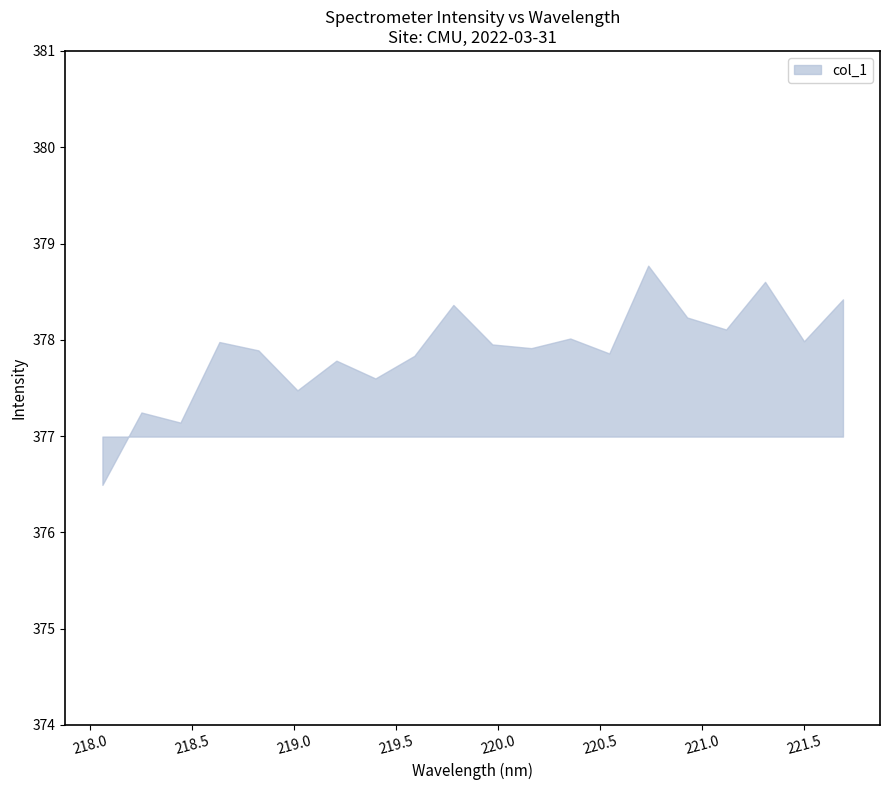

What is the value of the 12th point from the left?

377.9